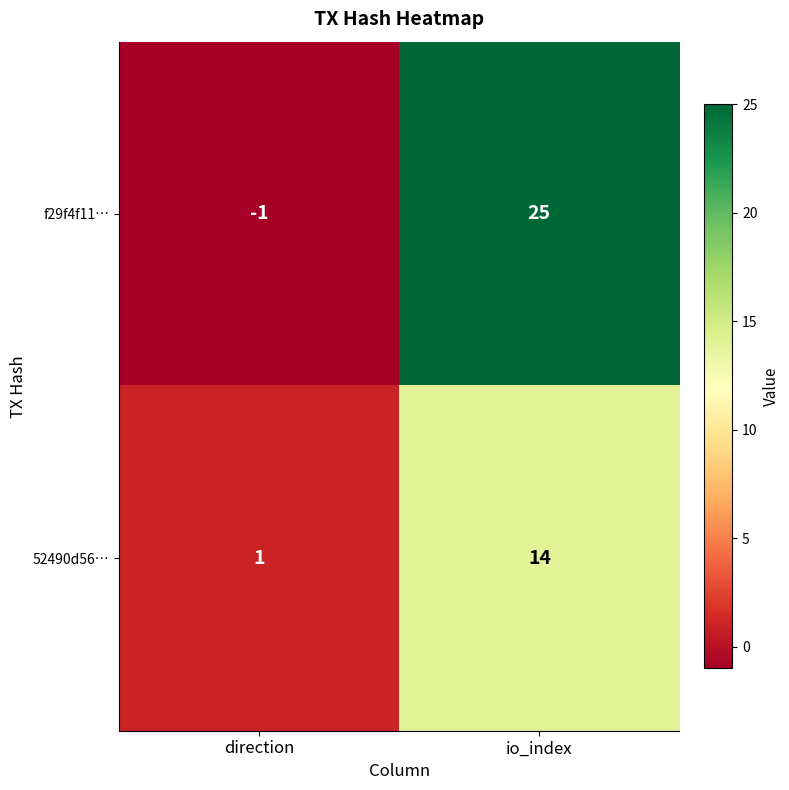

How many distinct data groups are displayed?

2